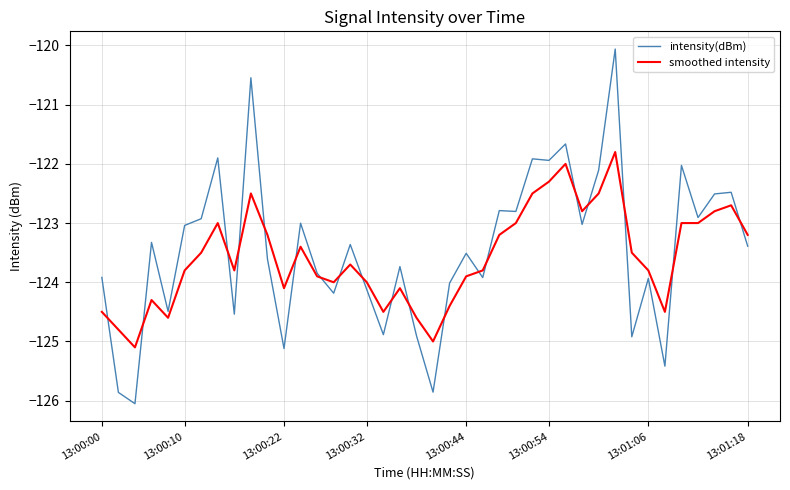

Which series has the widest spread of values?

intensity(dBm)